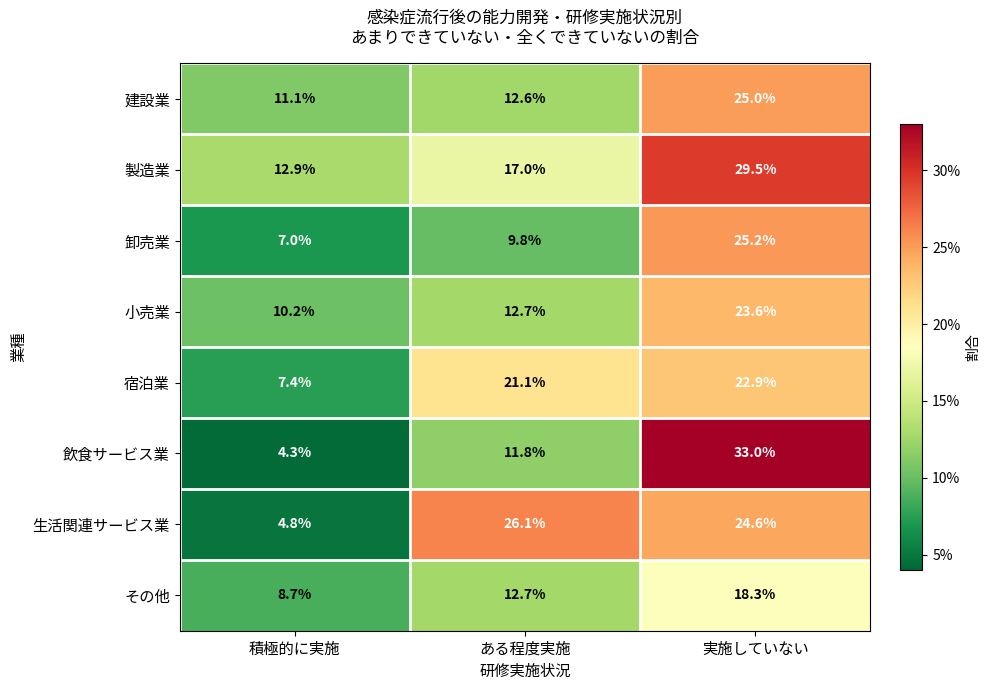

True or false: 飲食サービス業 has a value of 18.6 at ある程度実施.

False